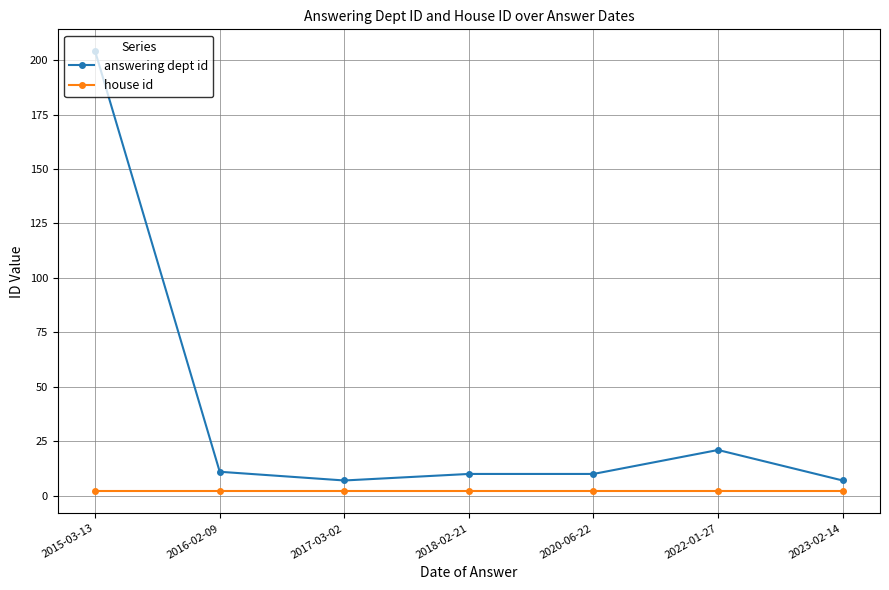

What is the value of the house id point at the 6th from the left?

2